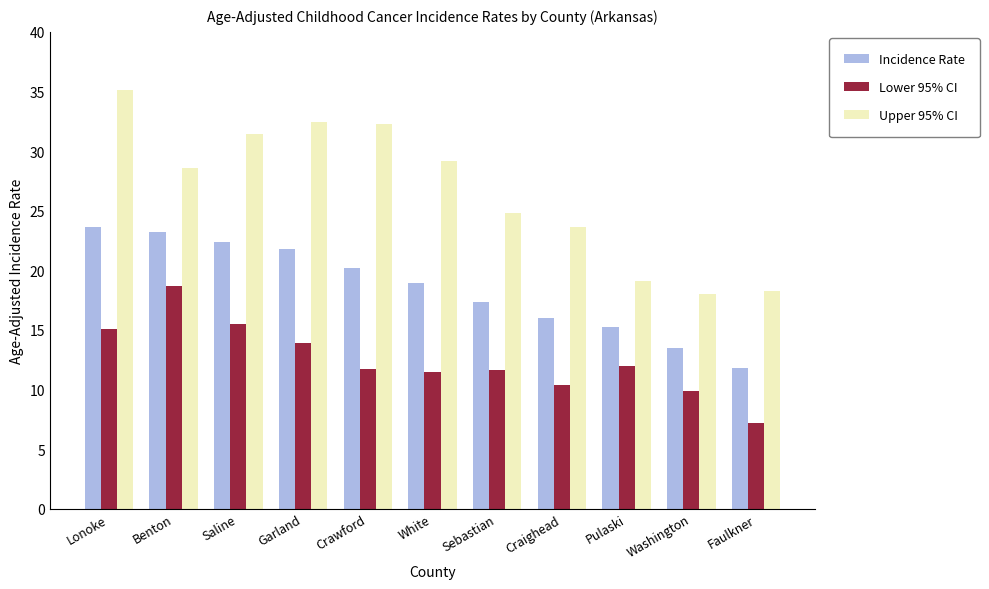

Where does the Lower 95% CI series first go above 11?

Lonoke